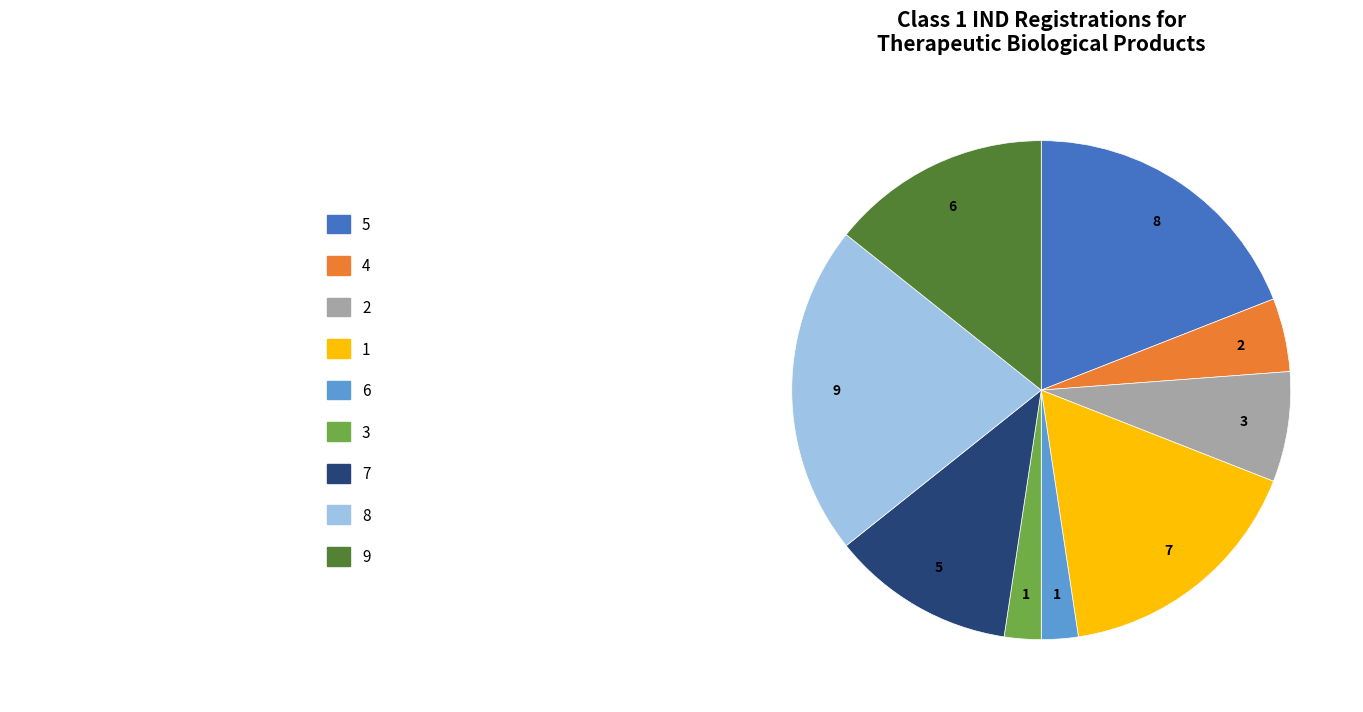

Is there any slice that represents more than half of the pie?

No